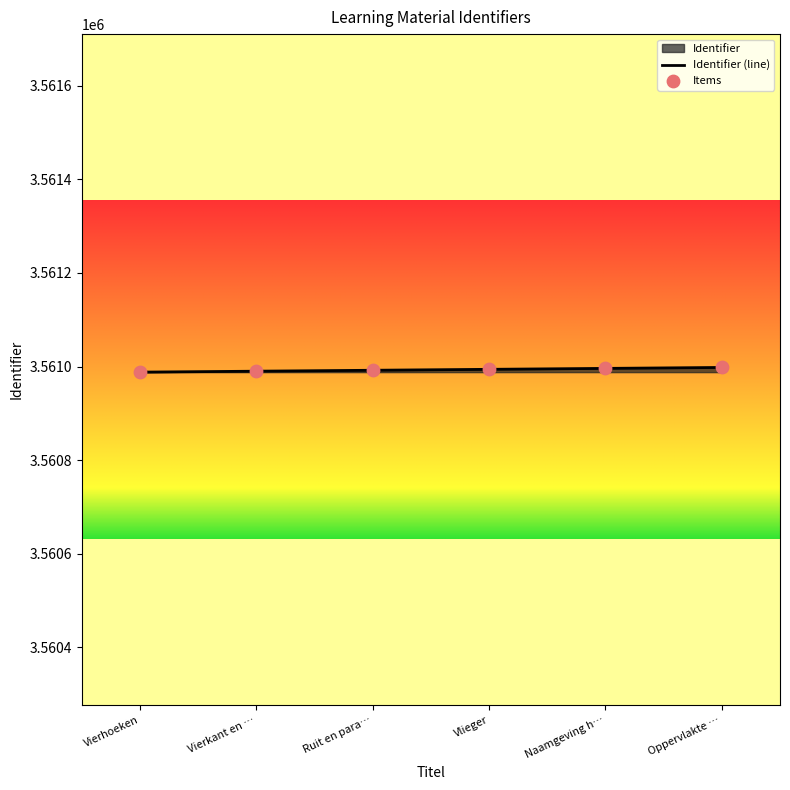

Which series has the largest Y range (max minus min)?

Identifier (line)